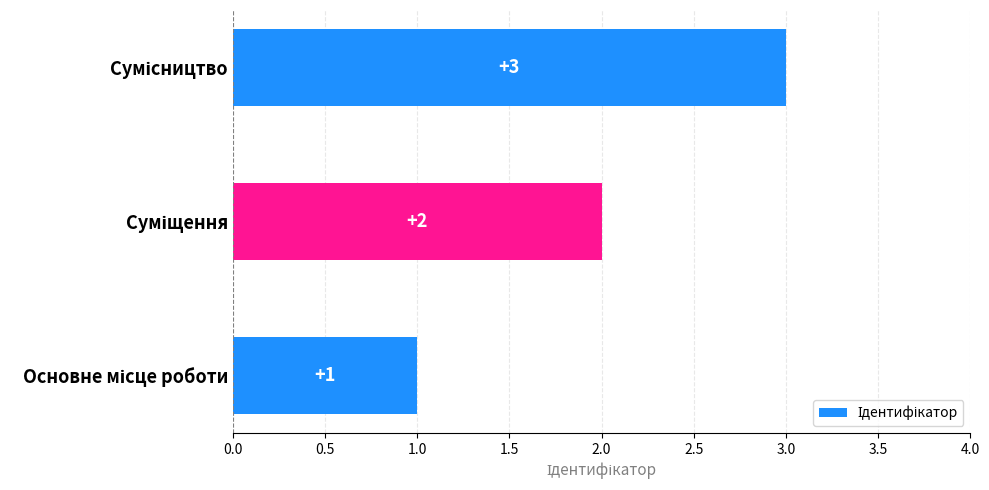

What is the difference between the maximum and minimum values?

2